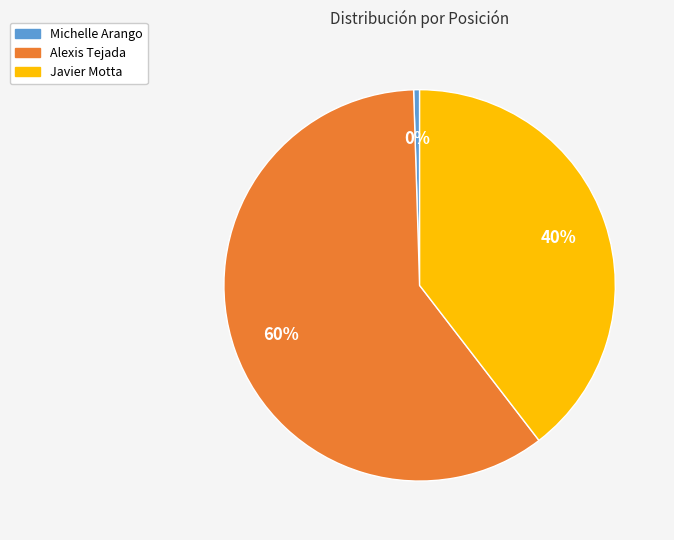

Which has a higher value, Alexis Tejada or Michelle Arango?

Alexis Tejada